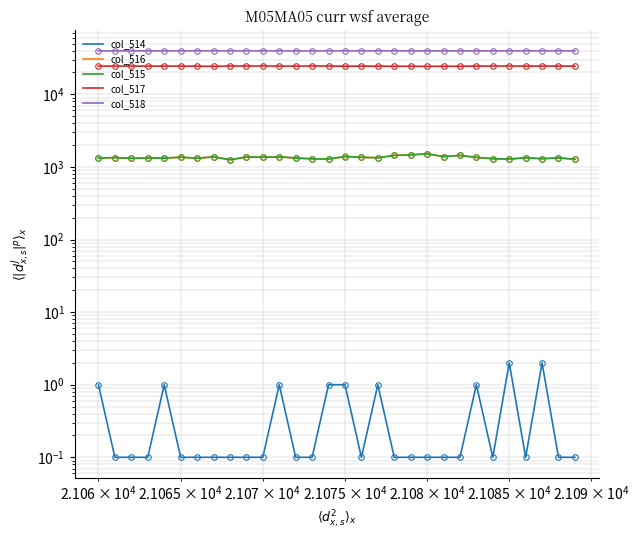

What is the difference between the second highest and second lowest values in the col_516 series?

187.0